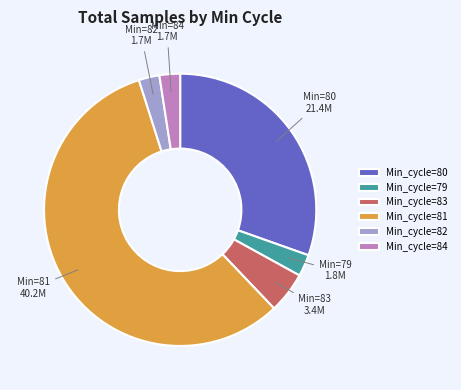

Which category has the biggest portion of the pie?

Min_cycle=81